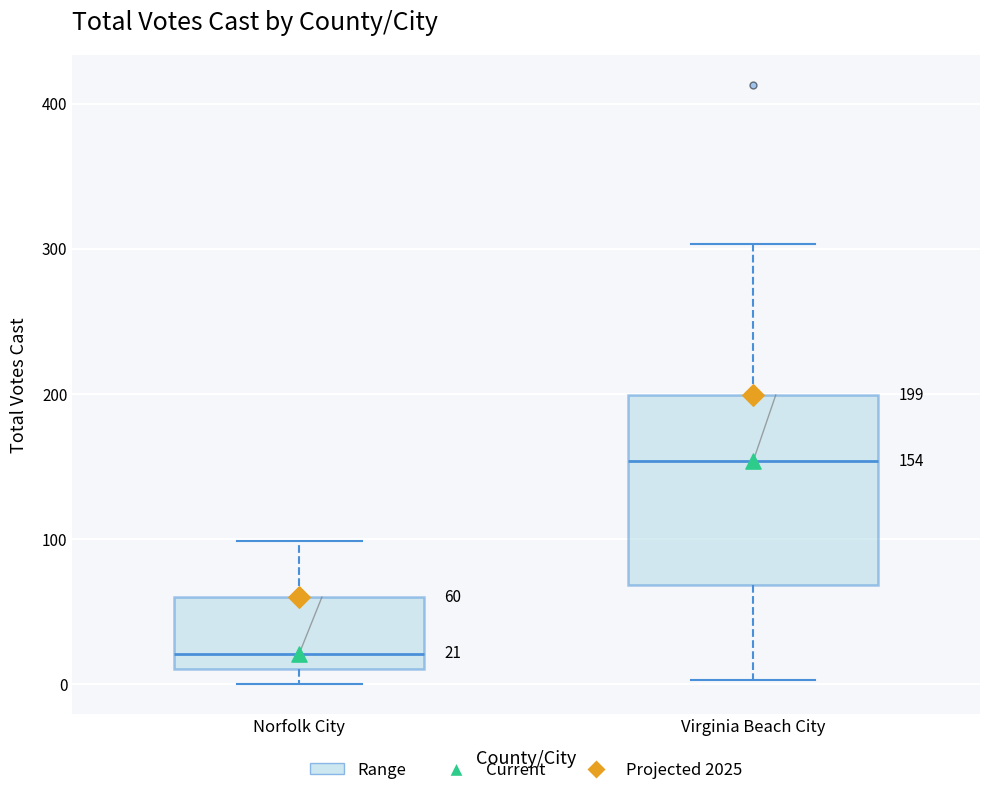

Which box's median line is the lowest?

Norfolk City